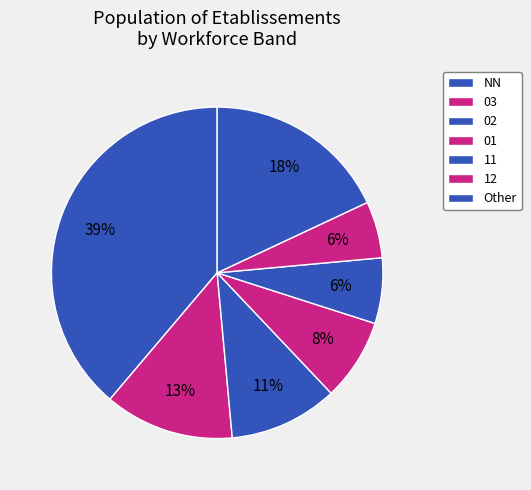

To the nearest percent, what is the difference between the 03 and 12 slice percentages?

7%